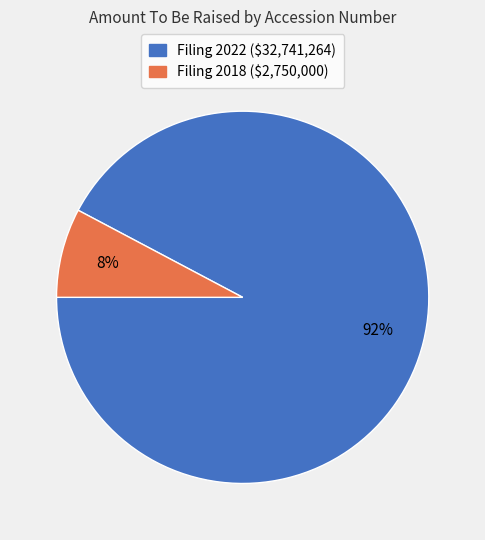

To the nearest percent, what is the average slice percentage?

50%